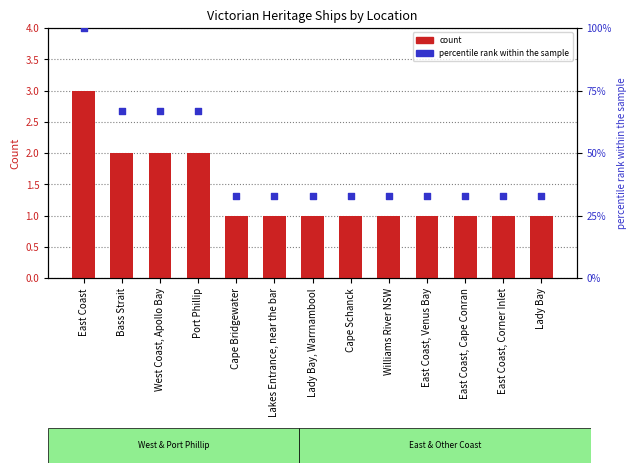

Is the value of count at Cape Schanck greater than the value of percentile rank within the sample at East Coast?

No